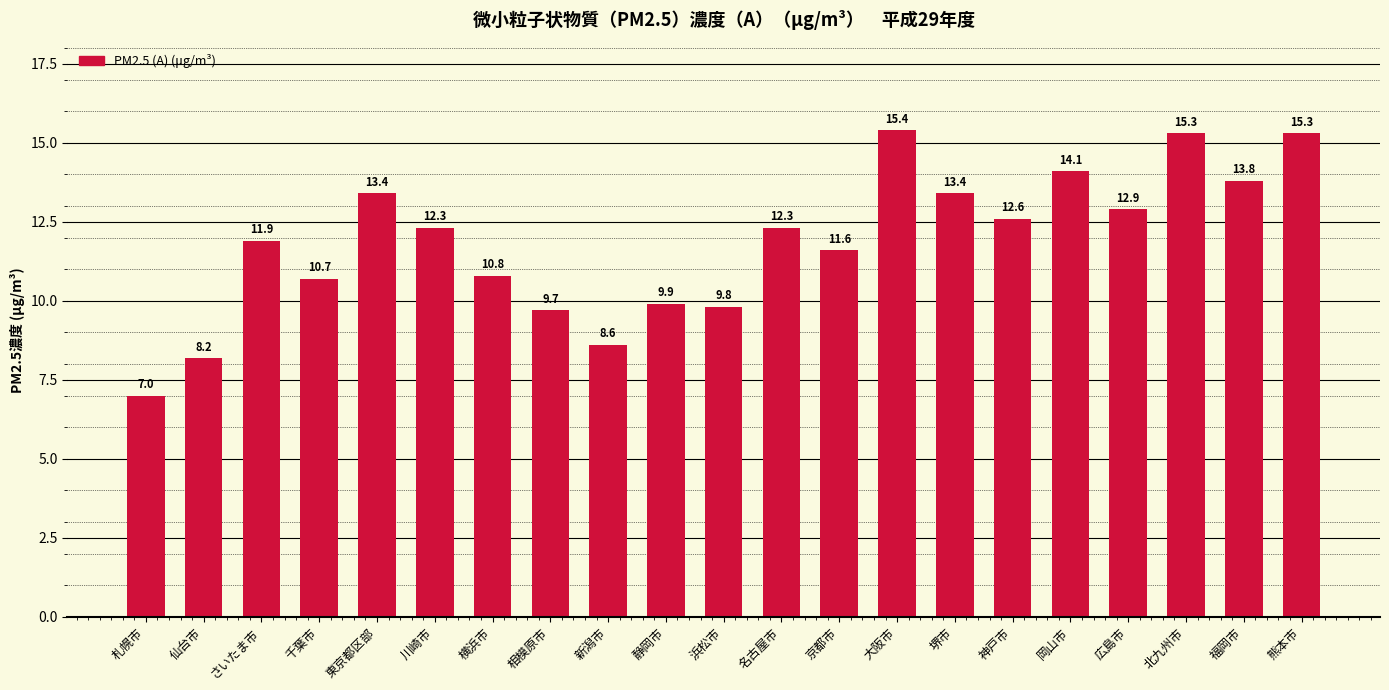

What is the change in value from 札幌市 to 京都市?

+4.6